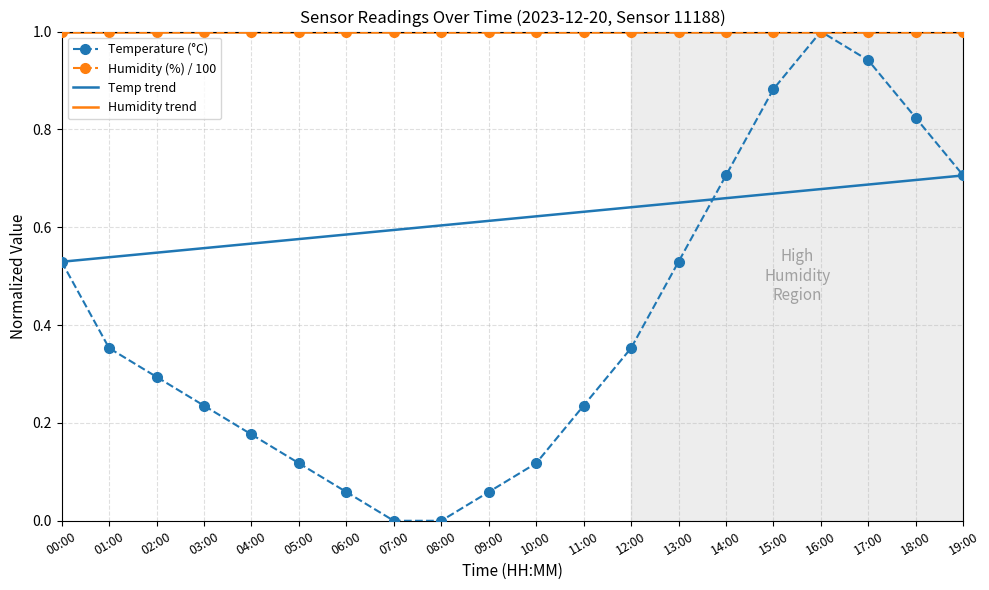

What are all the series names shown in the legend?

Temperature (°C), Humidity (%) / 100, Temp trend, Humidity trend